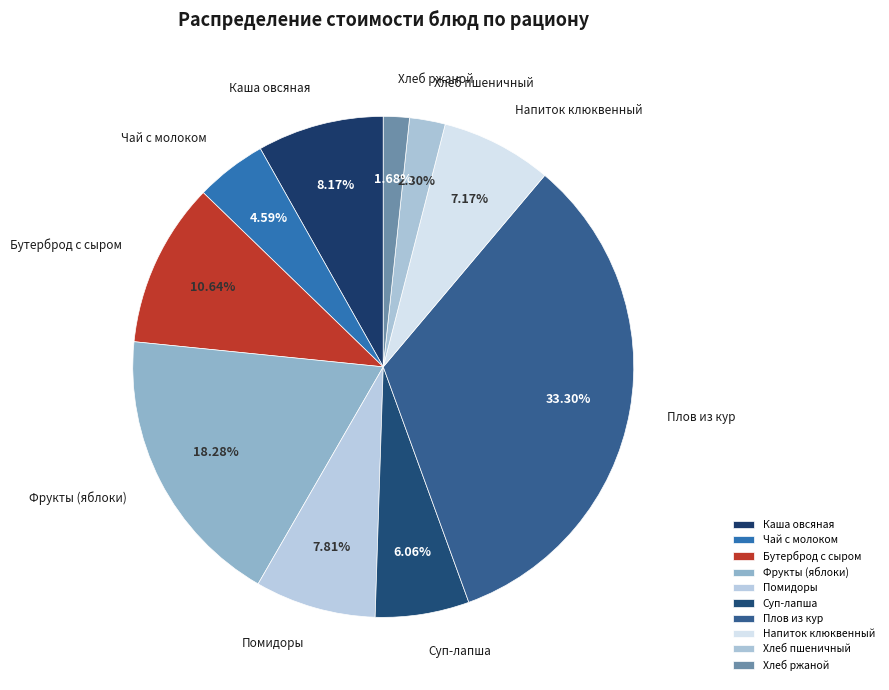

What percentage is NOT represented by Напиток клюквенный?

92.8%